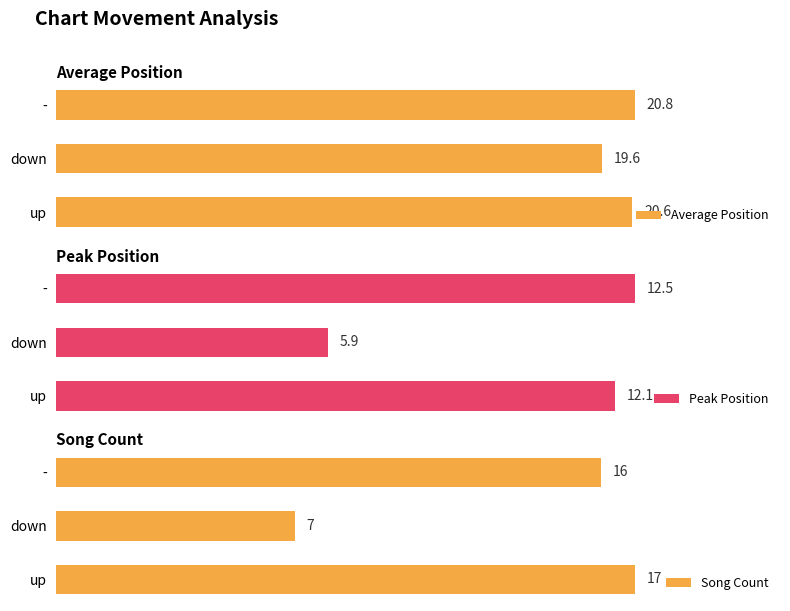

What is the difference between the maximum and second lowest values in the Peak Position series?

0.4